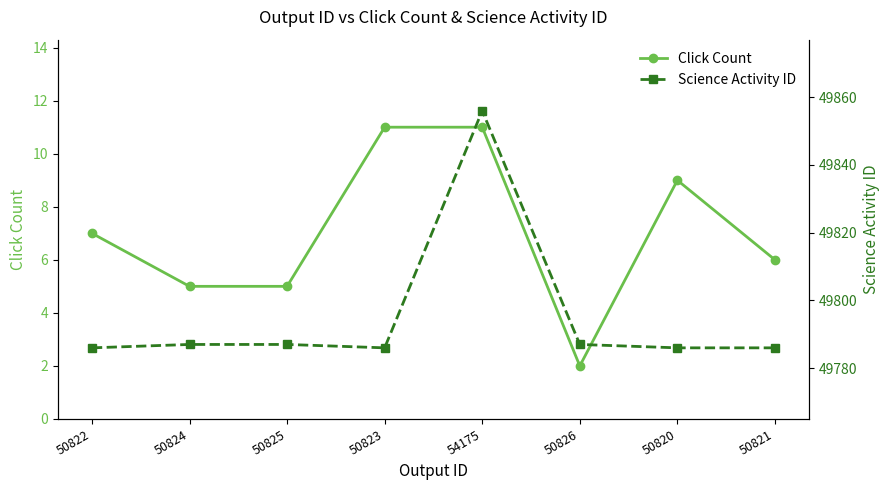

Which category has the lowest value across all series?

50826